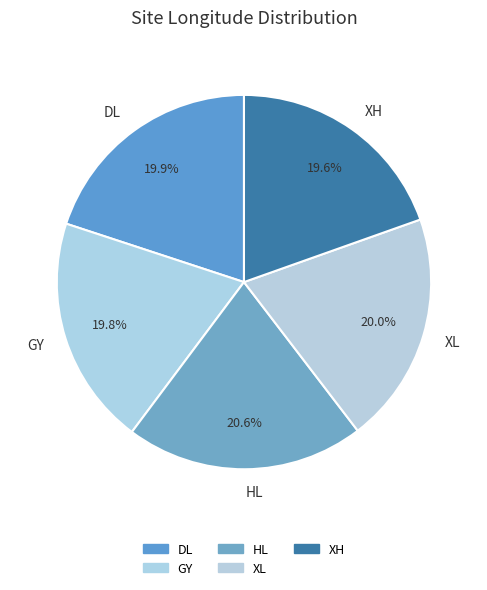

What is the largest slice in the pie chart?

HL